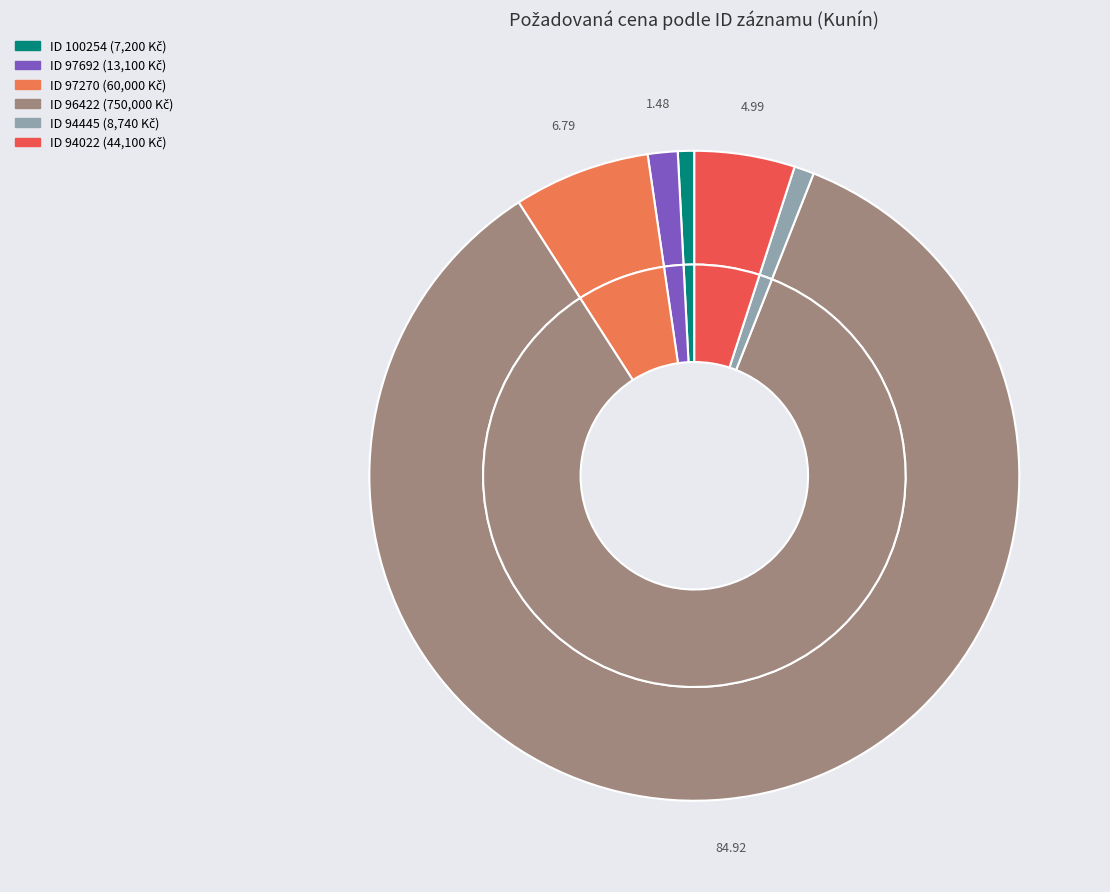

Which slice is the largest?

96422